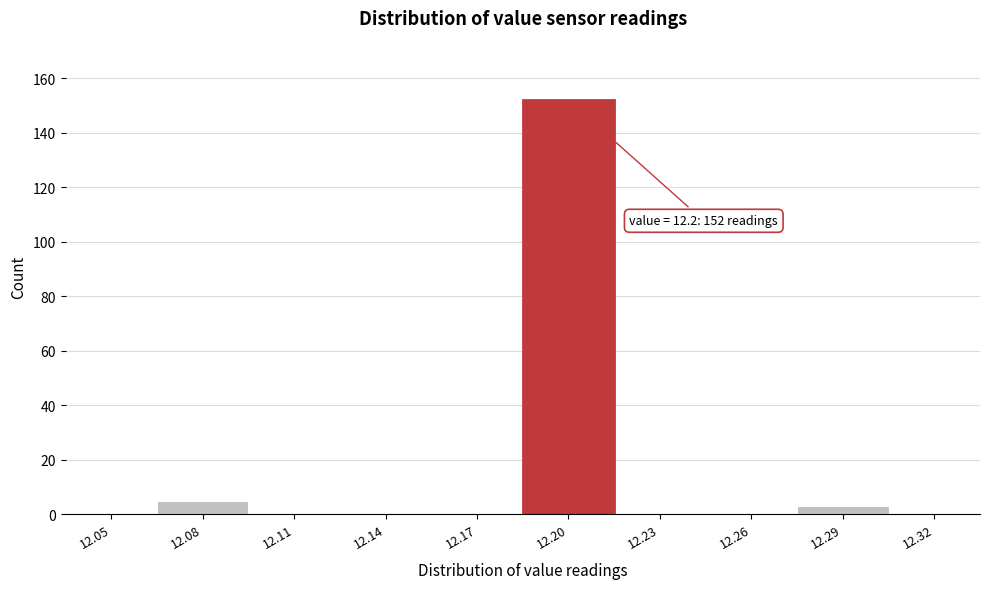

Reading left to right, extract all data points from this chart.

12.05=0	12.08=5	12.11=0	12.14=0	12.17=0	12.20=152	12.23=0	12.26=0	12.29=3	12.32=0